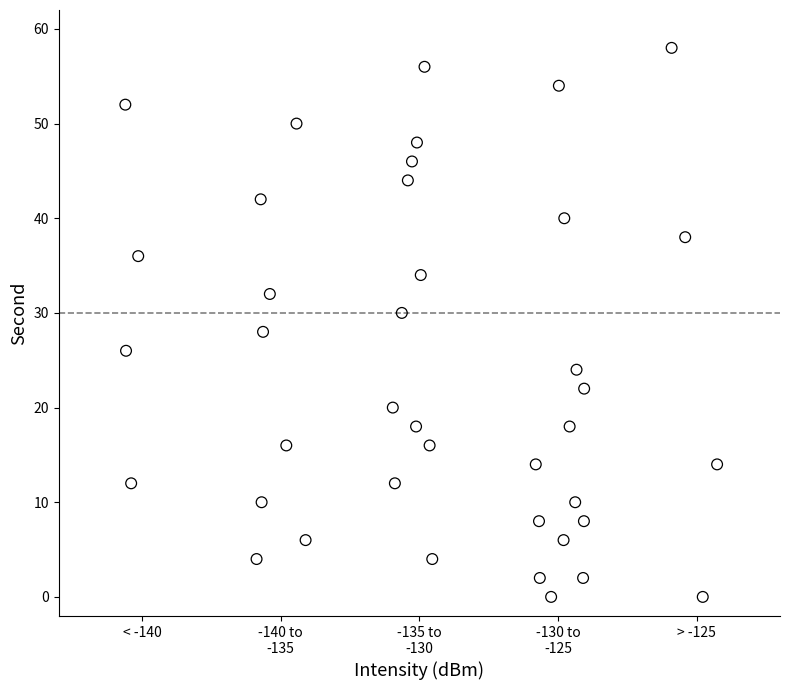

What is the range of Y values (max minus min)?

58